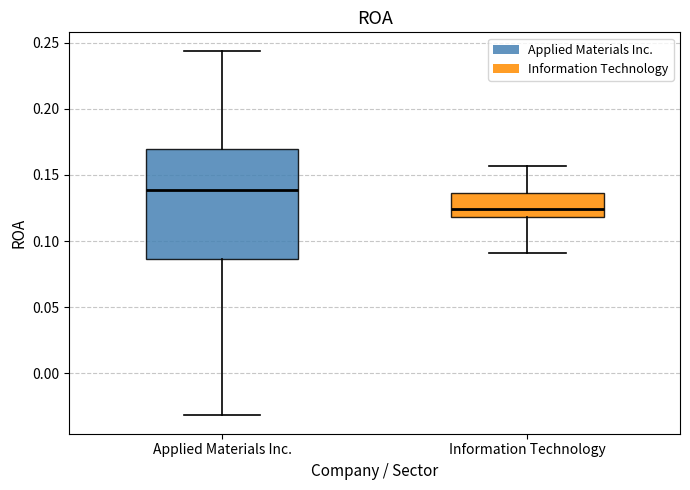

Which box has the lowest median line?

Information Technology